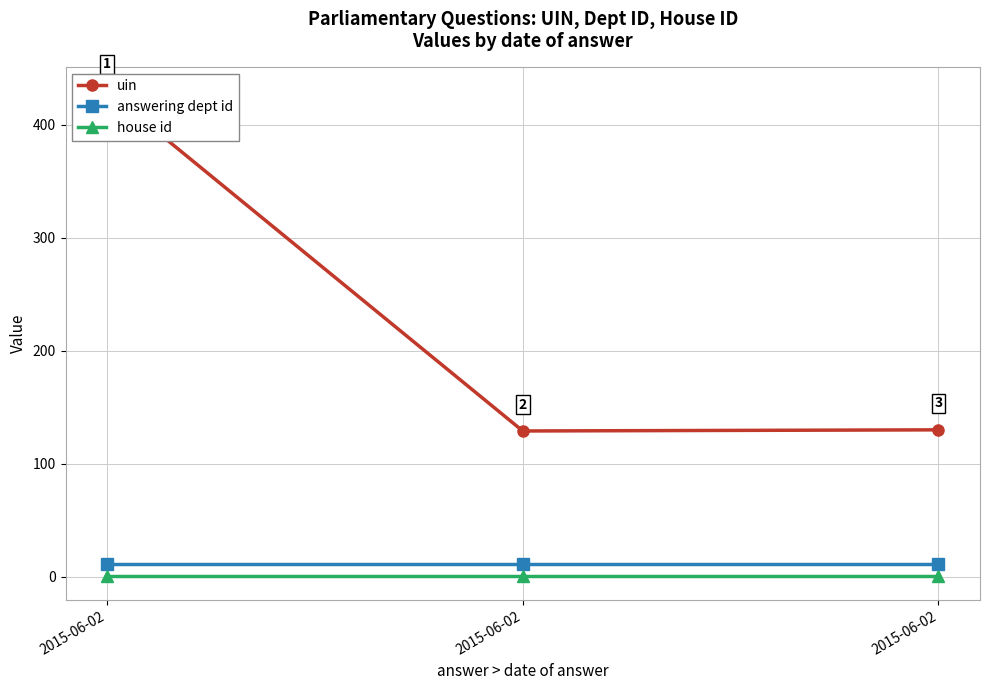

Reading right to left, list all the values displayed in this chart.

uin: 2015-06-02=130	2015-06-02=129	2015-06-02=430
answering dept id: 2015-06-02=11	2015-06-02=11	2015-06-02=11
house id: 2015-06-02=1	2015-06-02=1	2015-06-02=1